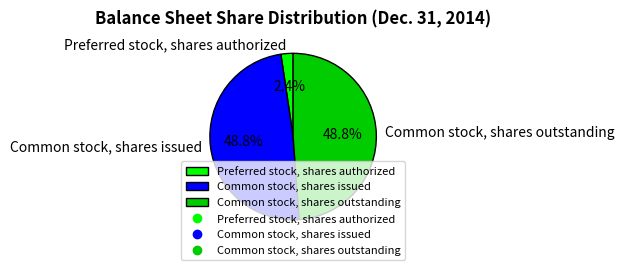

Which category has the smallest portion of the pie?

Preferred stock, shares authorized